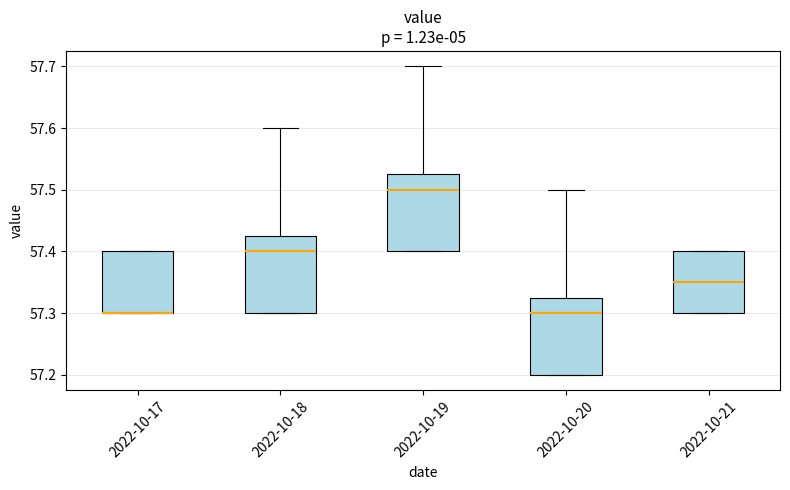

Where does the median line of the box for 2022-10-18 sit on the y-axis? The values are not printed on the chart, so give them approximately, as read against the axis.

57.40